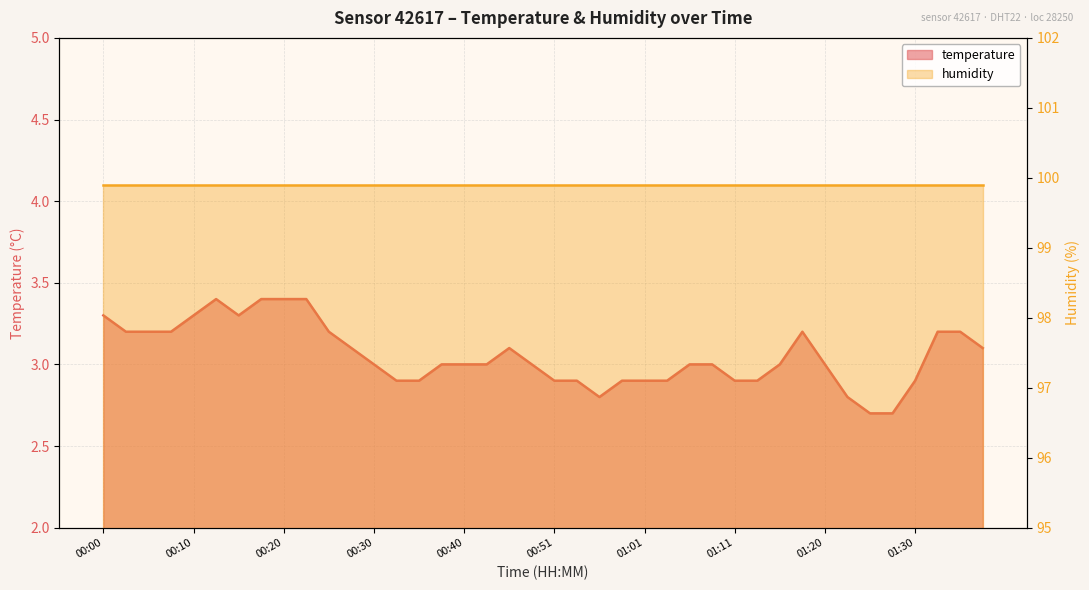

How many data points does each series have?

40